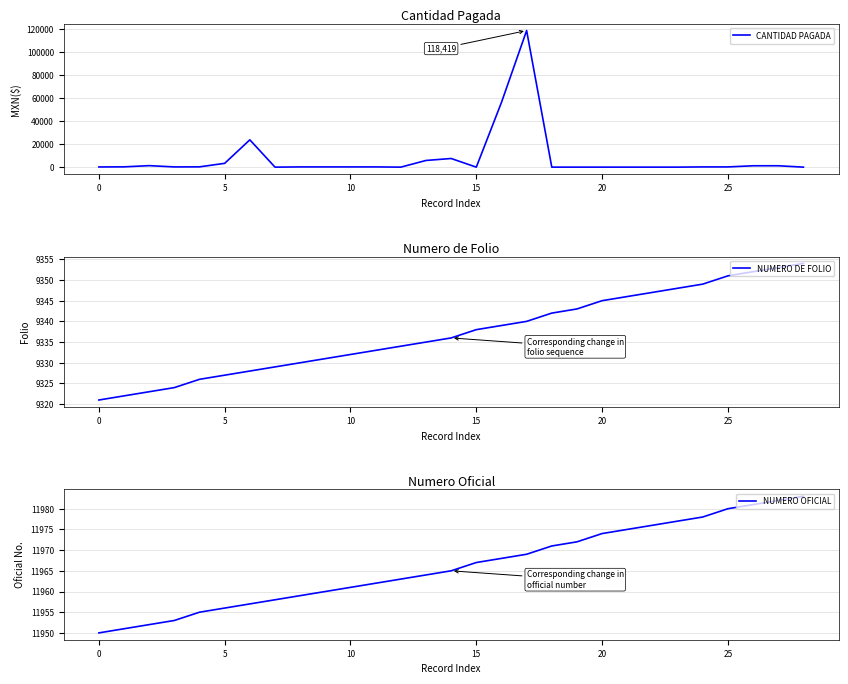

What is the label of the 7th point from the right?

22